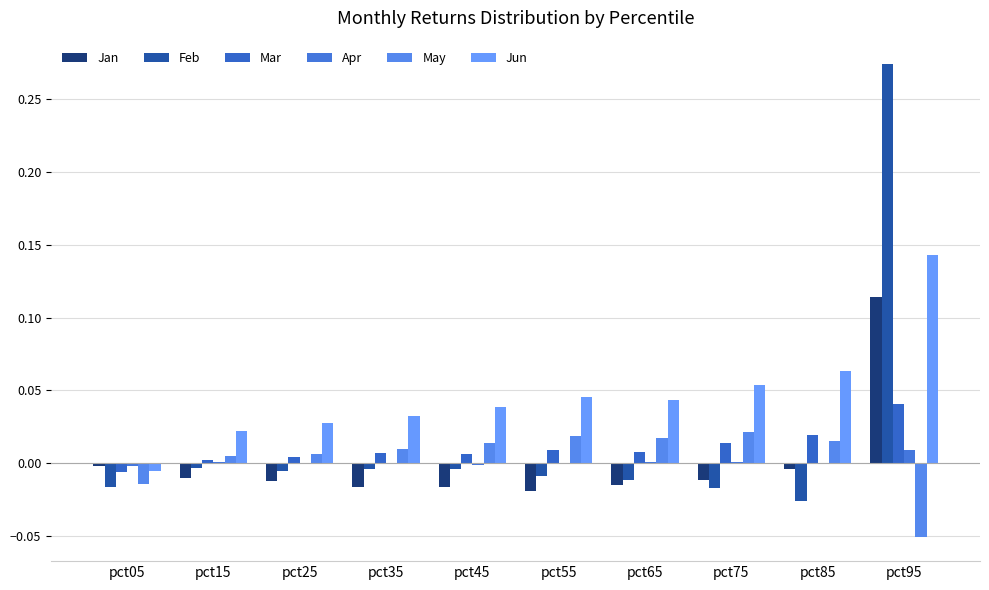

The value of Feb at pct25 is -0.0. True or false?

True